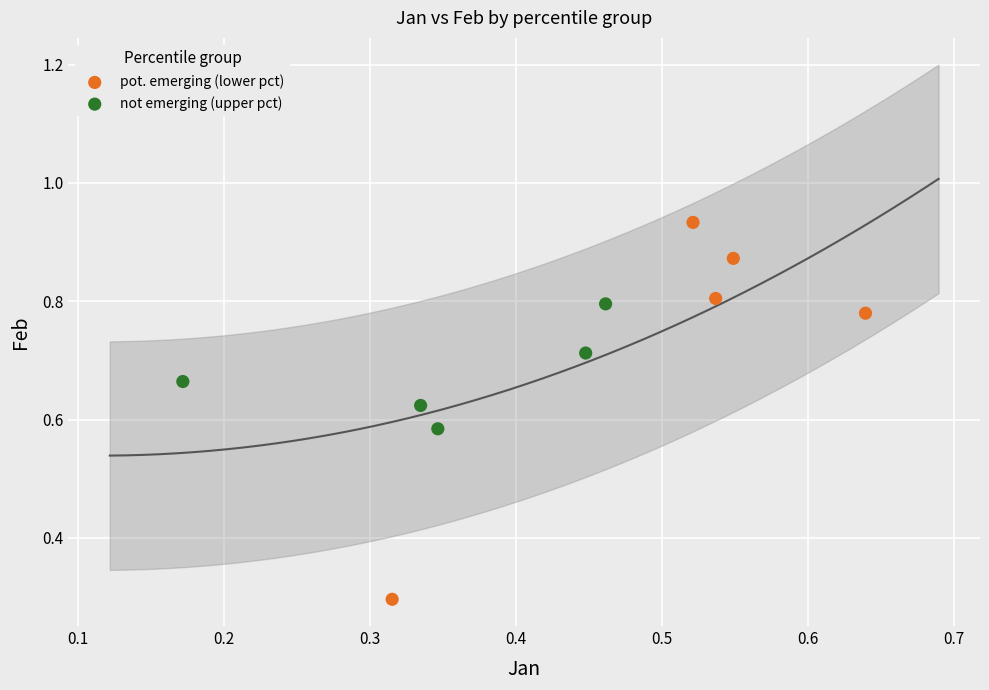

Which series contains the highest Y value?

pot. emerging (lower pct)